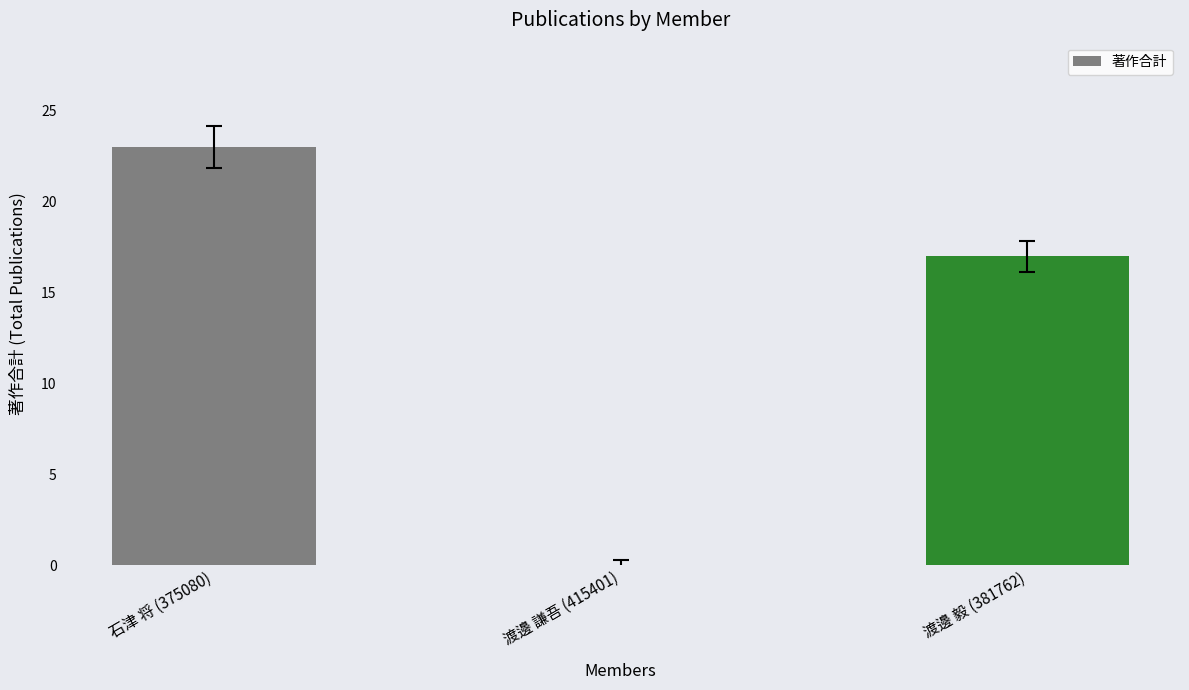

True or false: the data shows 16 at 渡邊 謙吾 (415401).

False